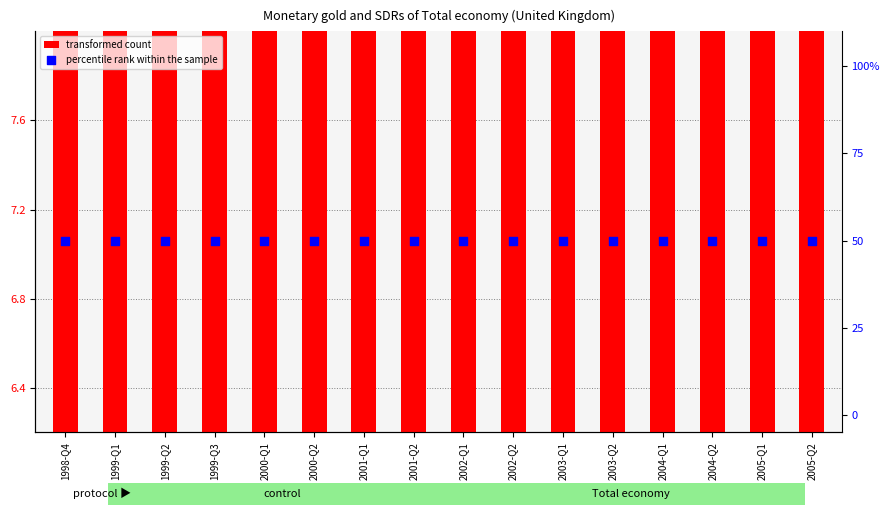

What is the total value across all series at 2002-Q2?

63.7